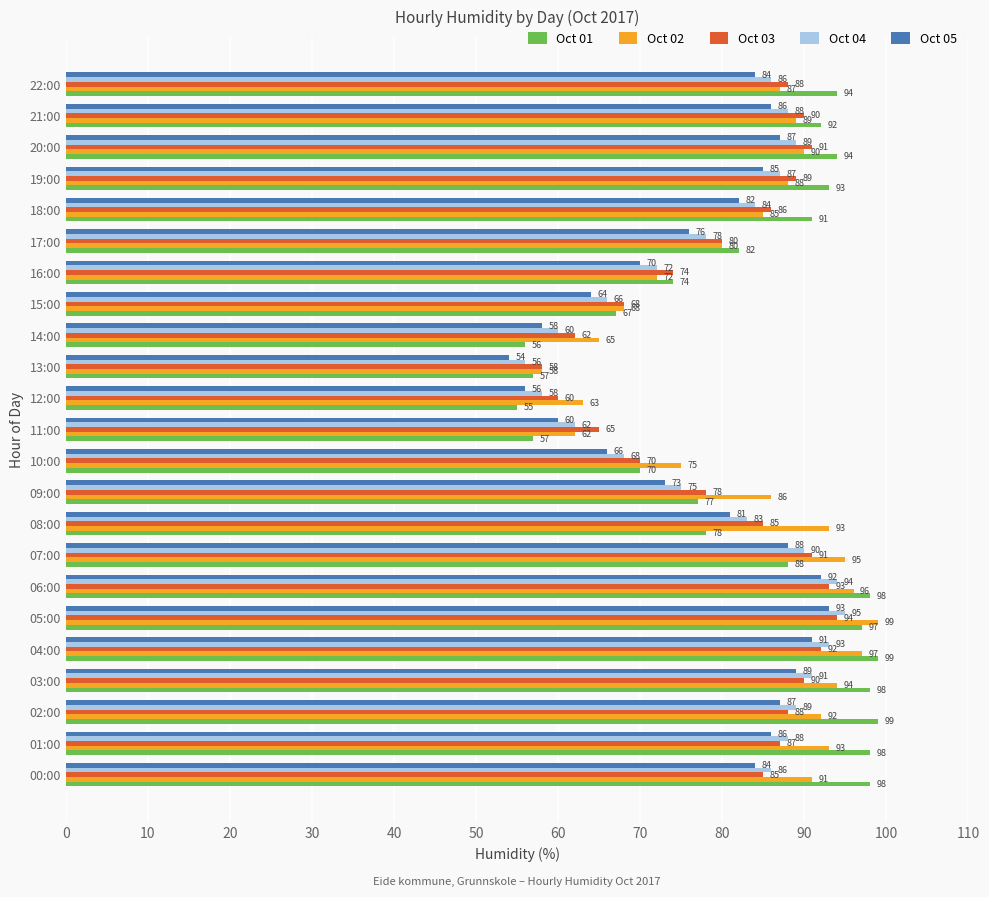

How many data points does each series have?

23